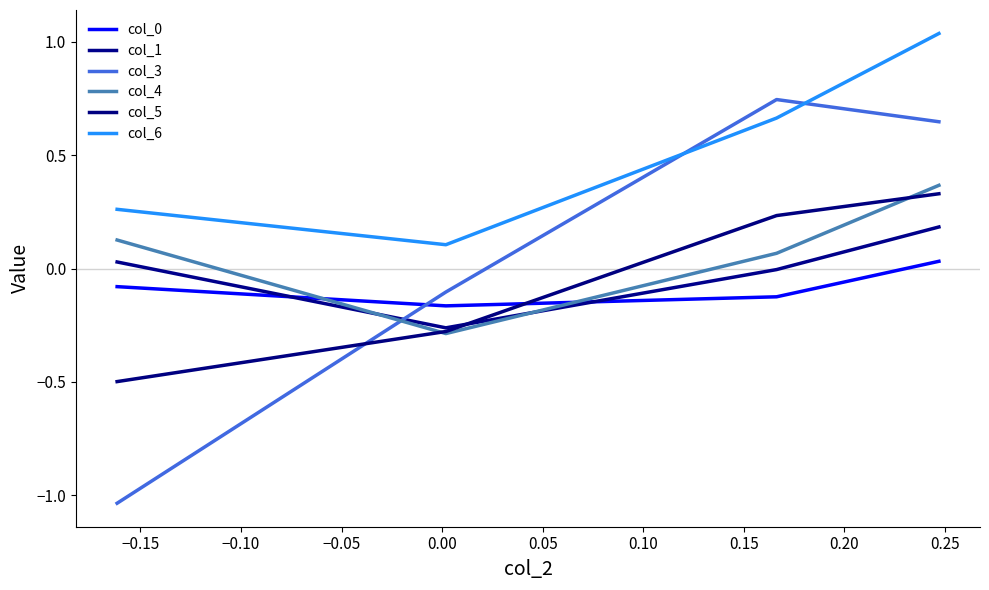

How many categories are shown in the chart?

4